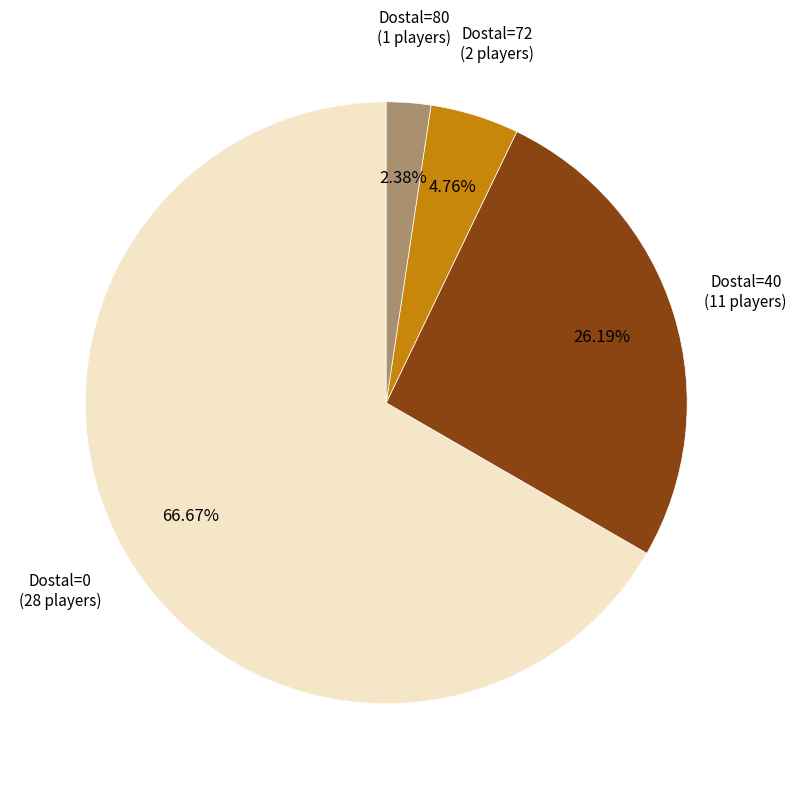

Is there any slice that represents more than half of the pie?

Yes